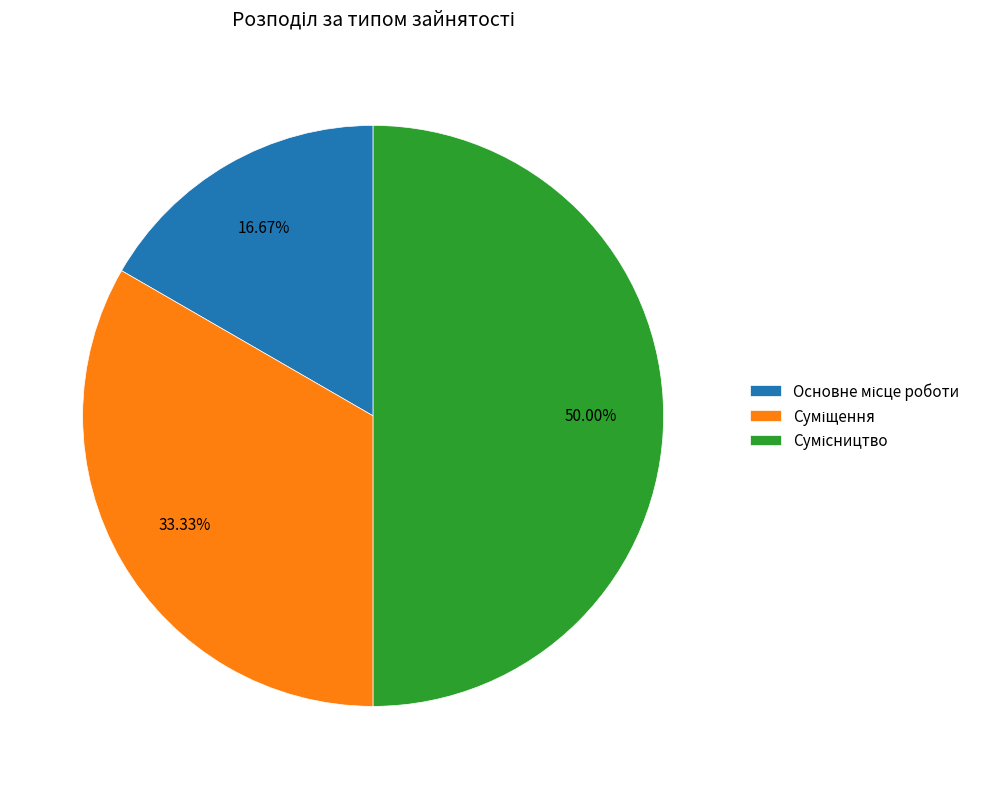

How many slices are in this pie chart?

3